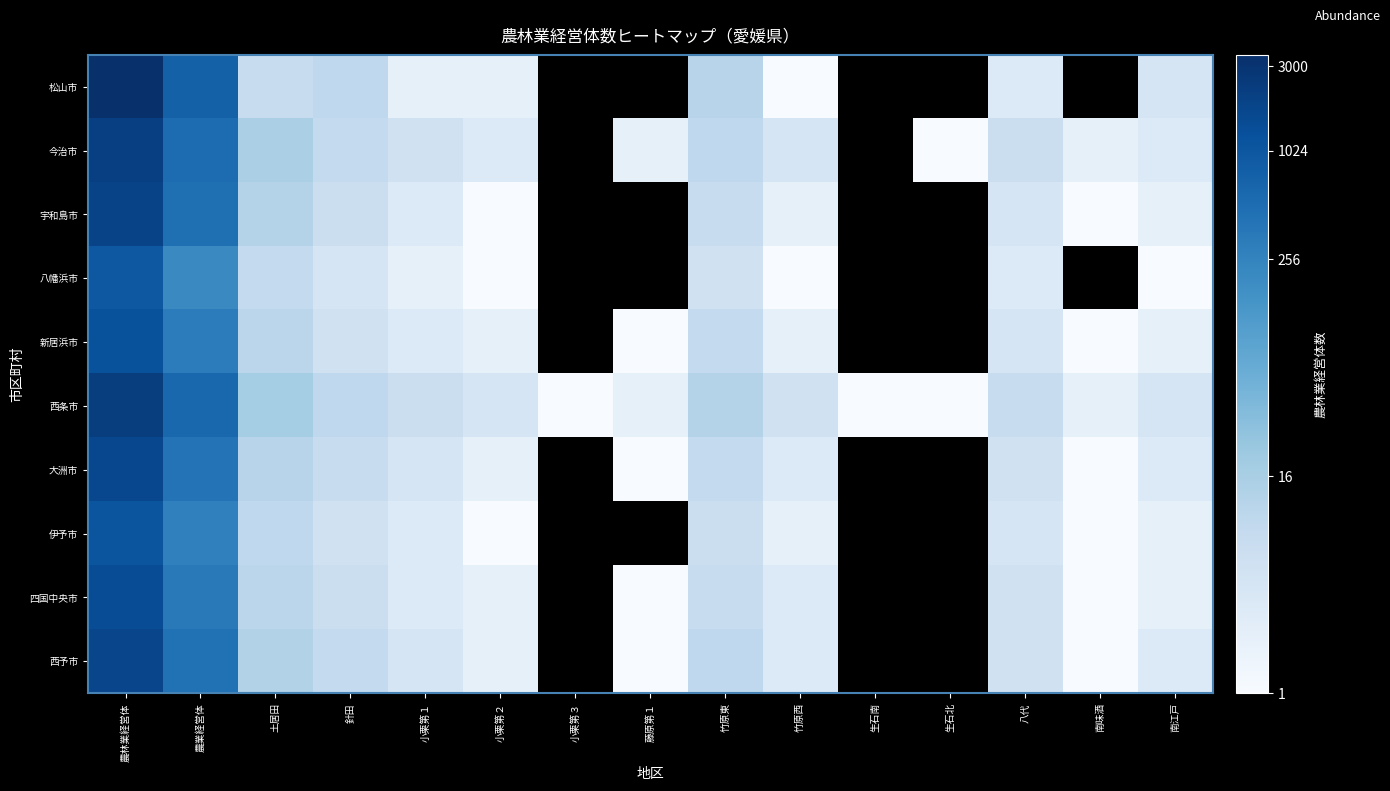

Rank the series by their maximum value, from lowest to highest.

八幡浜市, 伊予市, 新居浜市, 四国中央市, 大洲市, 西予市, 宇和島市, 今治市, 西条市, 松山市